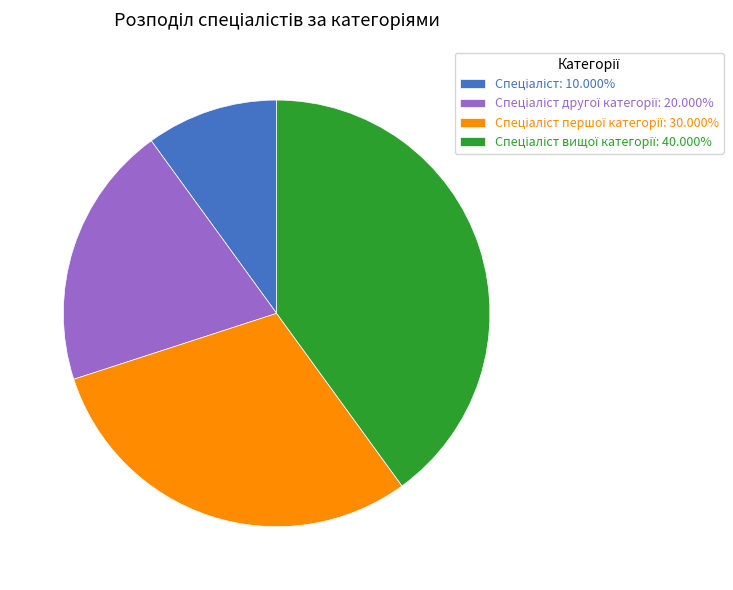

Is there any slice that represents more than half of the pie?

No